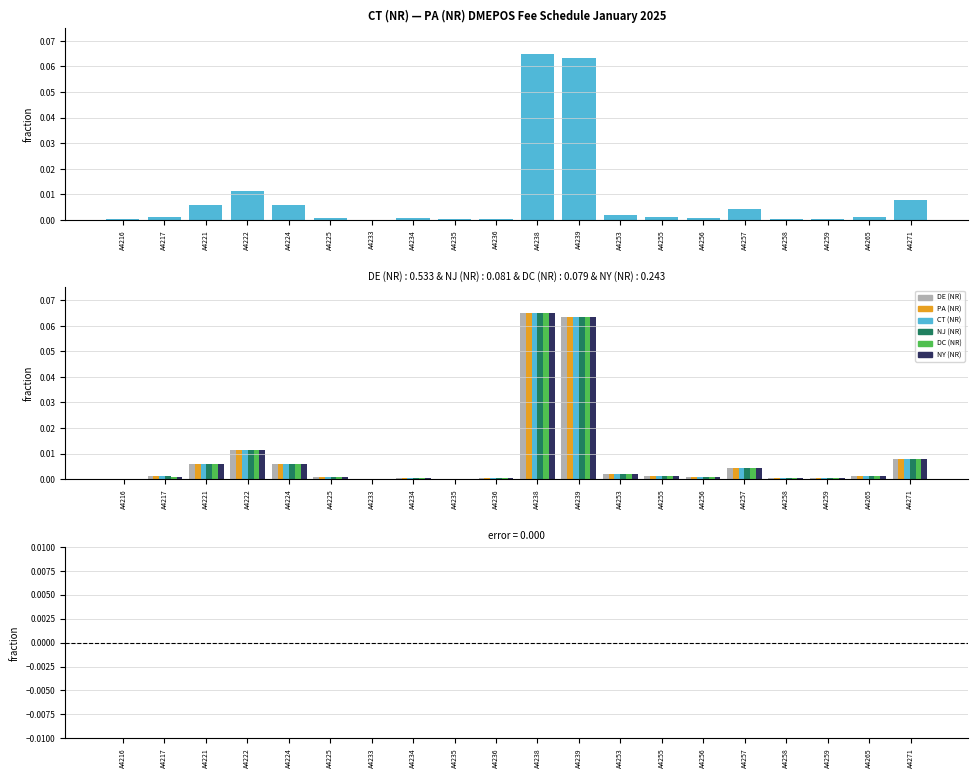

List the series in order of their peak value, highest first.

DE (NR), PA (NR), CT (NR), NJ (NR), DC (NR), NY (NR)